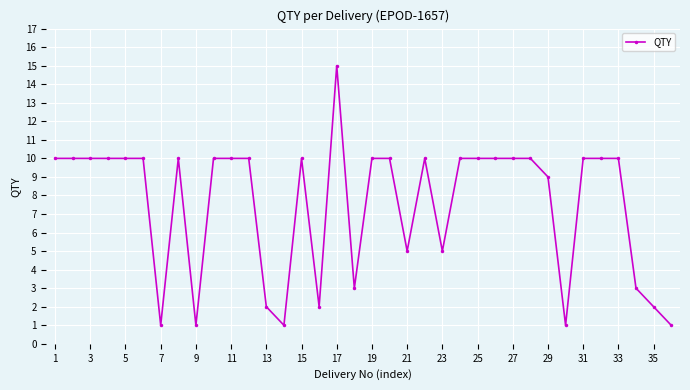

What is the sum of all values?

271